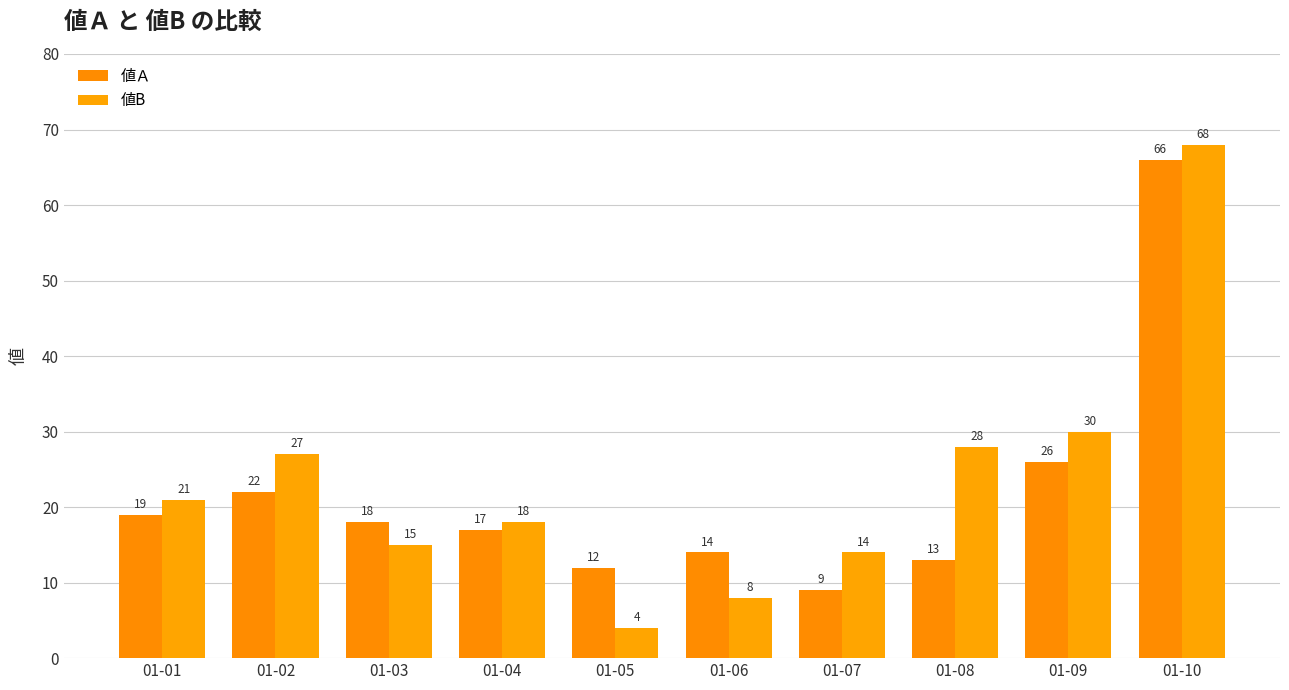

What is the value of the 値Ａ bar at the 5th from the left?

12